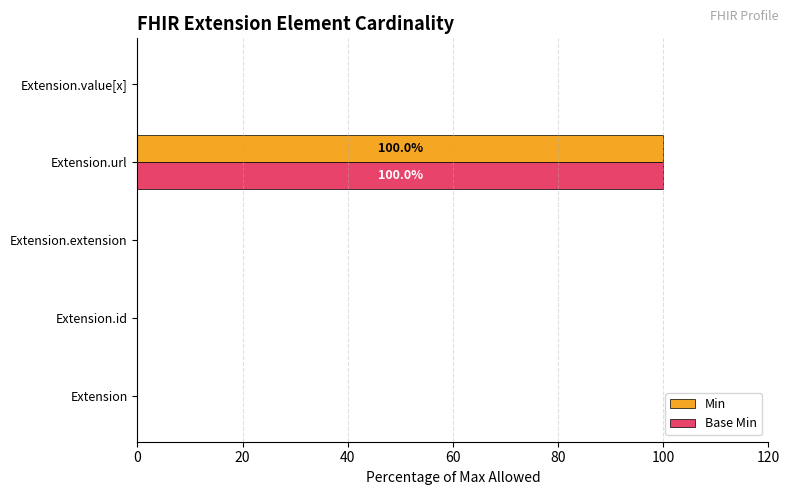

True or false: Min has a value of 100 at Extension.url.

True